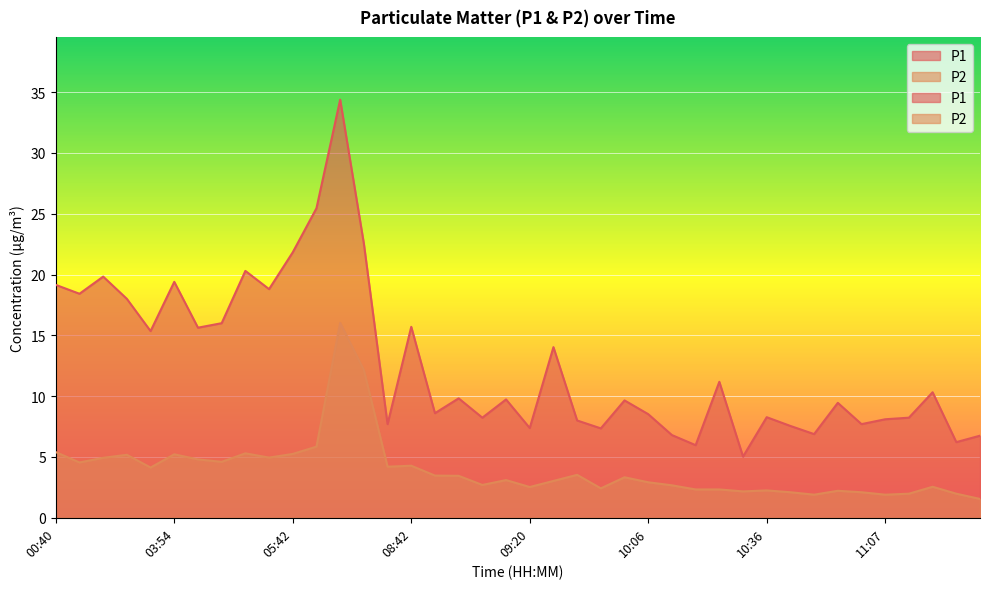

What is the spread (max minus min) of values at 08:52?

6.4